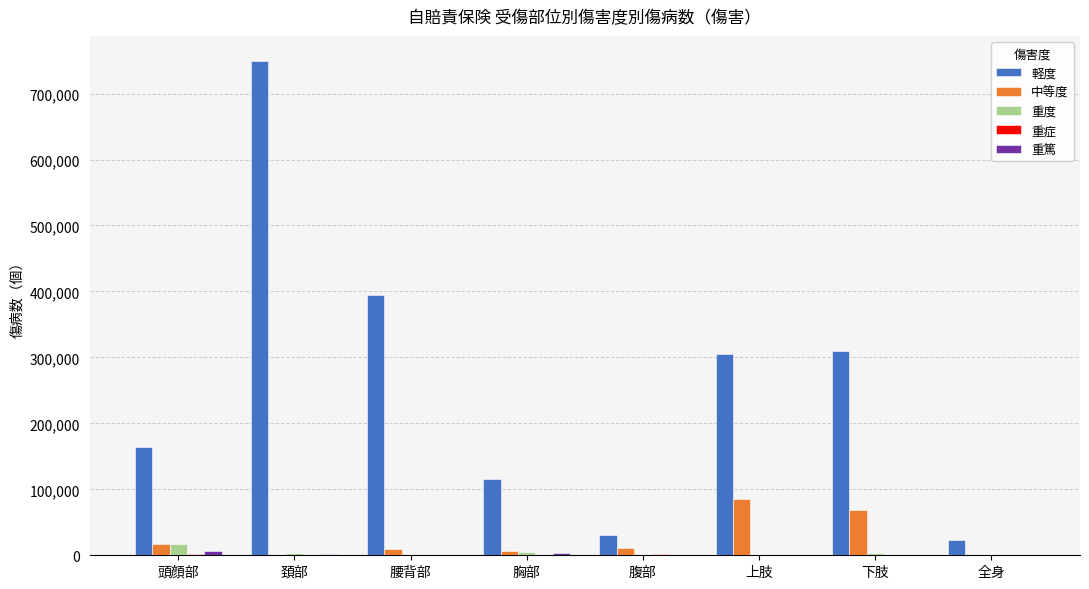

Which series has the largest total across all categories?

軽度